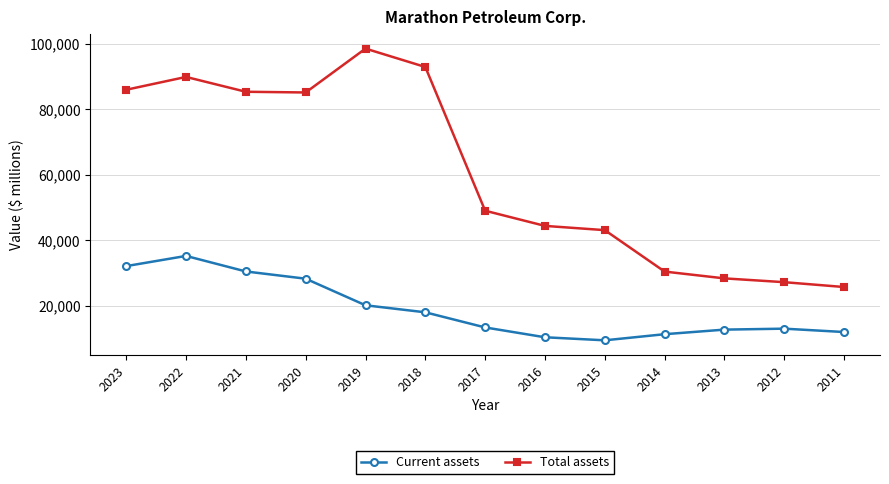

At how many categories does at least one series exceed 26153?

12